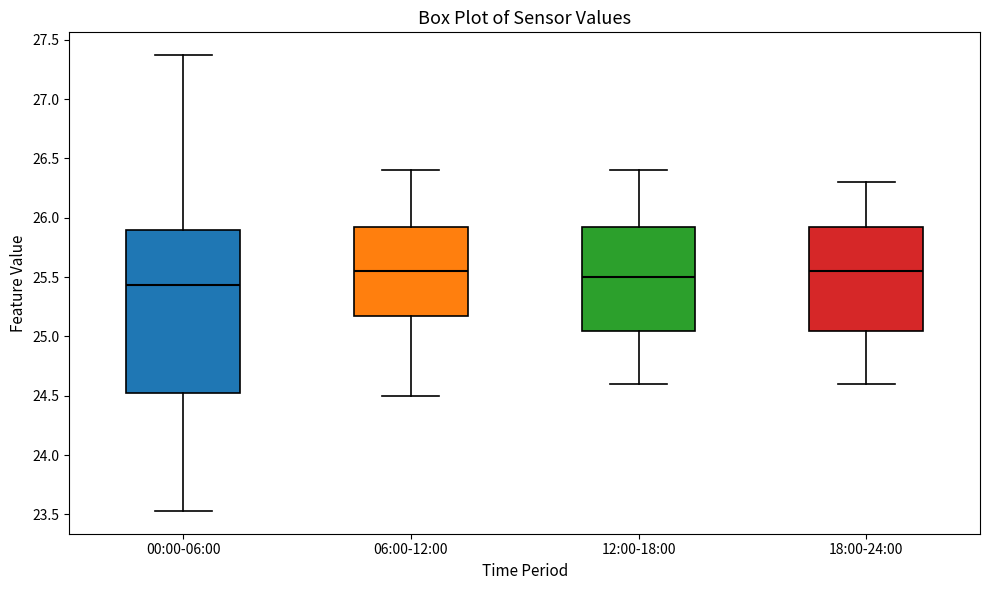

Which box is the tallest, from its lower edge to its upper edge?

00:00-06:00